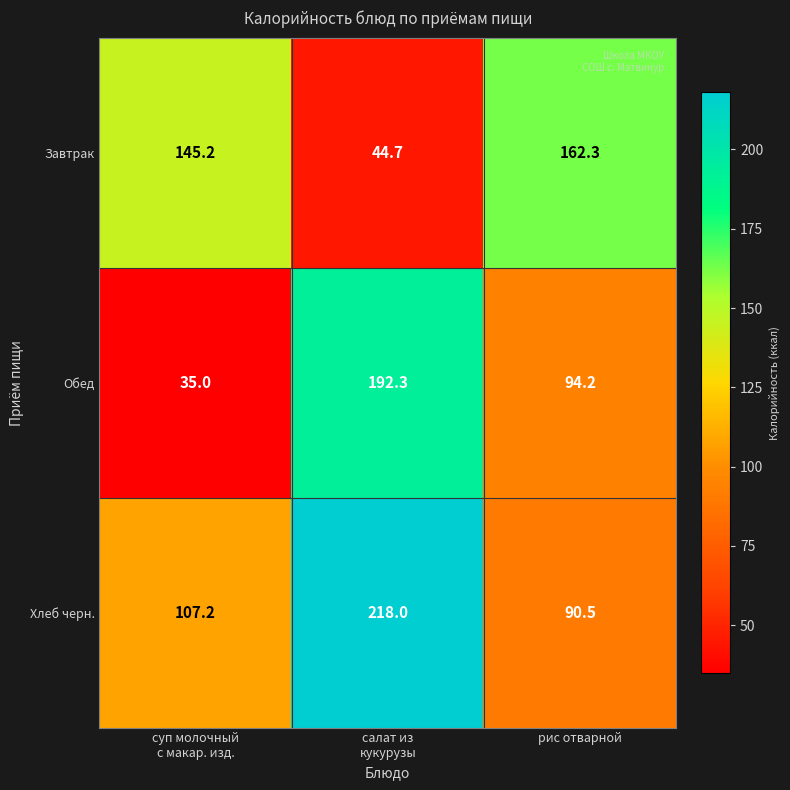

The value of Обед at рис отварной is 163.3. True or false?

False